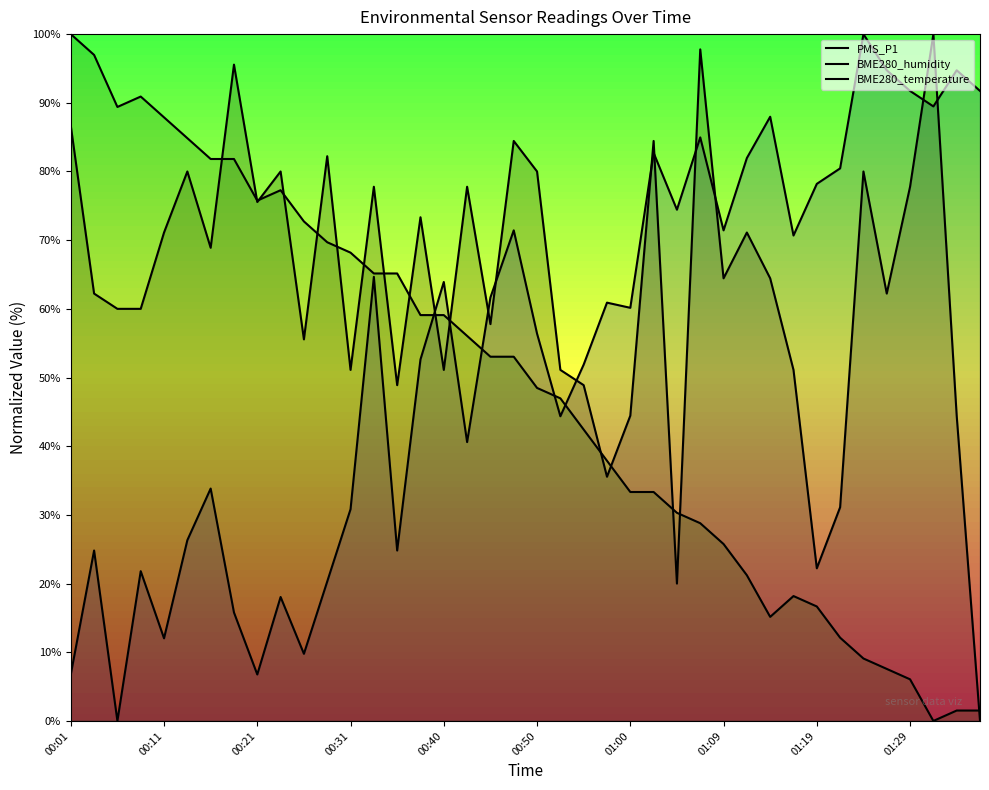

At how many categories does at least one series exceed 71?

31